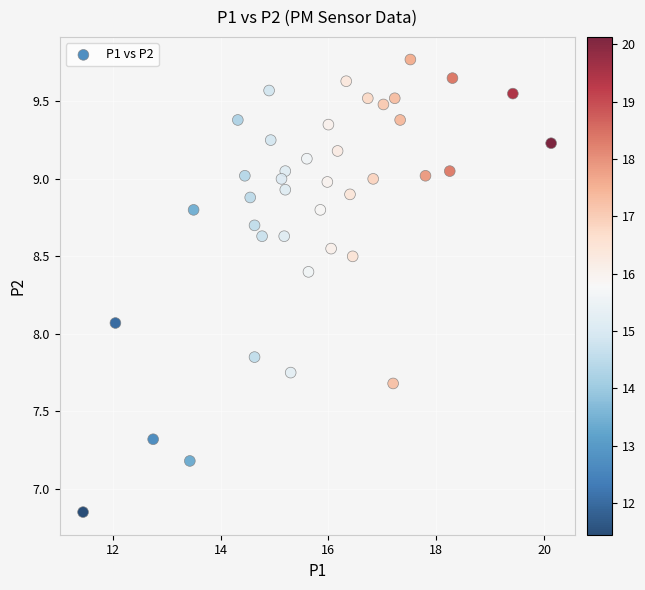

What is the range of X values (max minus min)?

8.7